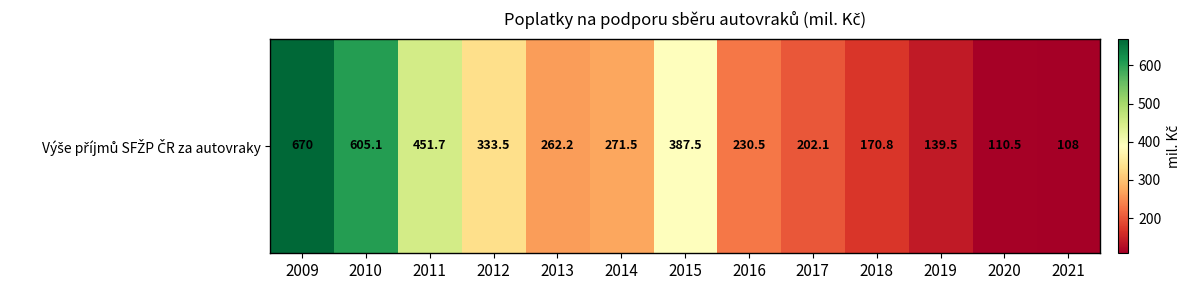

List the labels in order of value, largest first.

2009, 2010, 2011, 2015, 2012, 2014, 2013, 2016, 2017, 2018, 2019, 2020, 2021